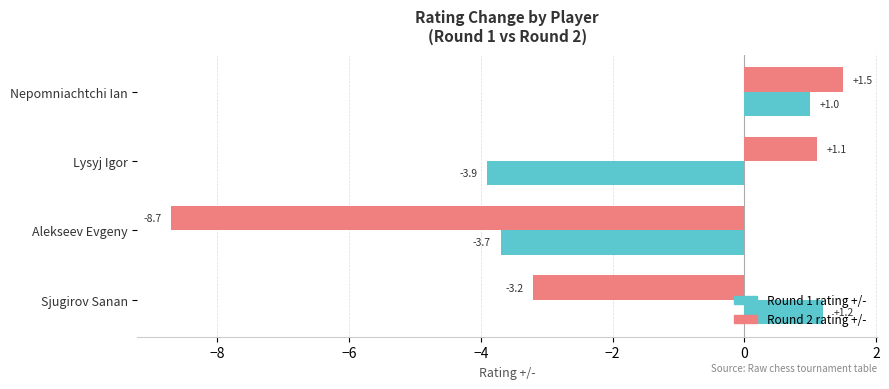

What is the difference between the highest and lowest values at Alekseev Evgeny?

5.0